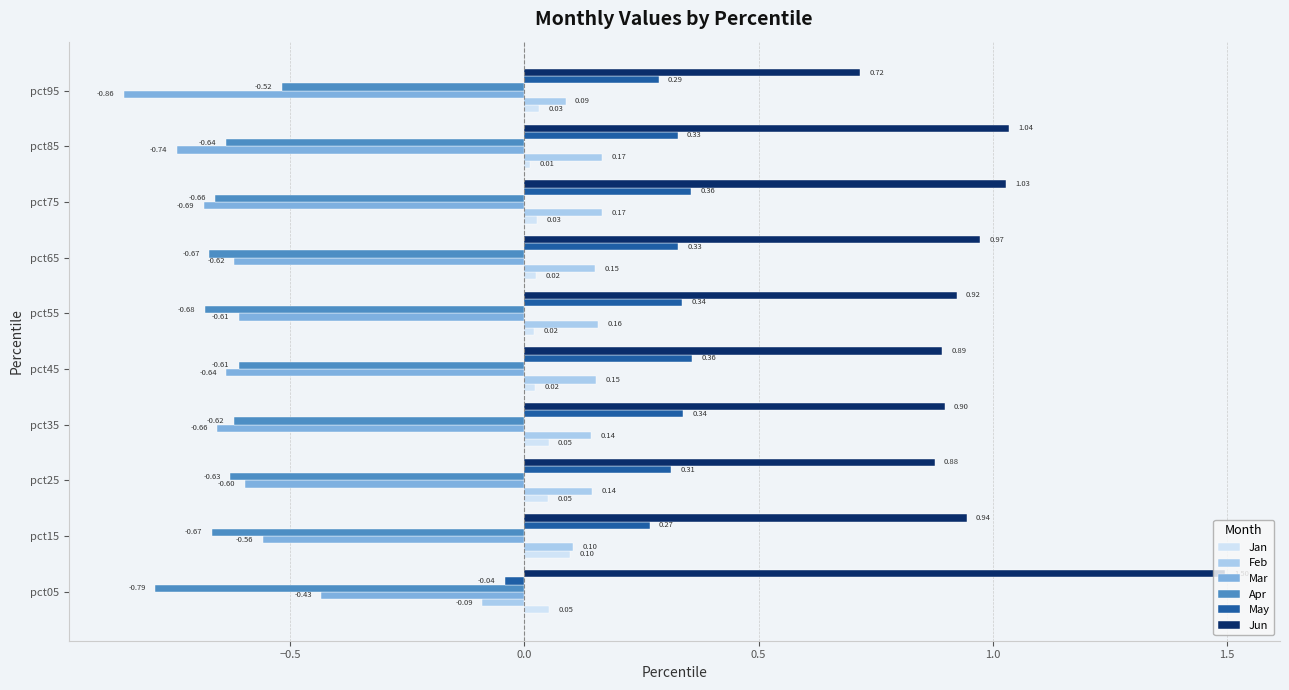

Which series has the widest spread of values?

Jun